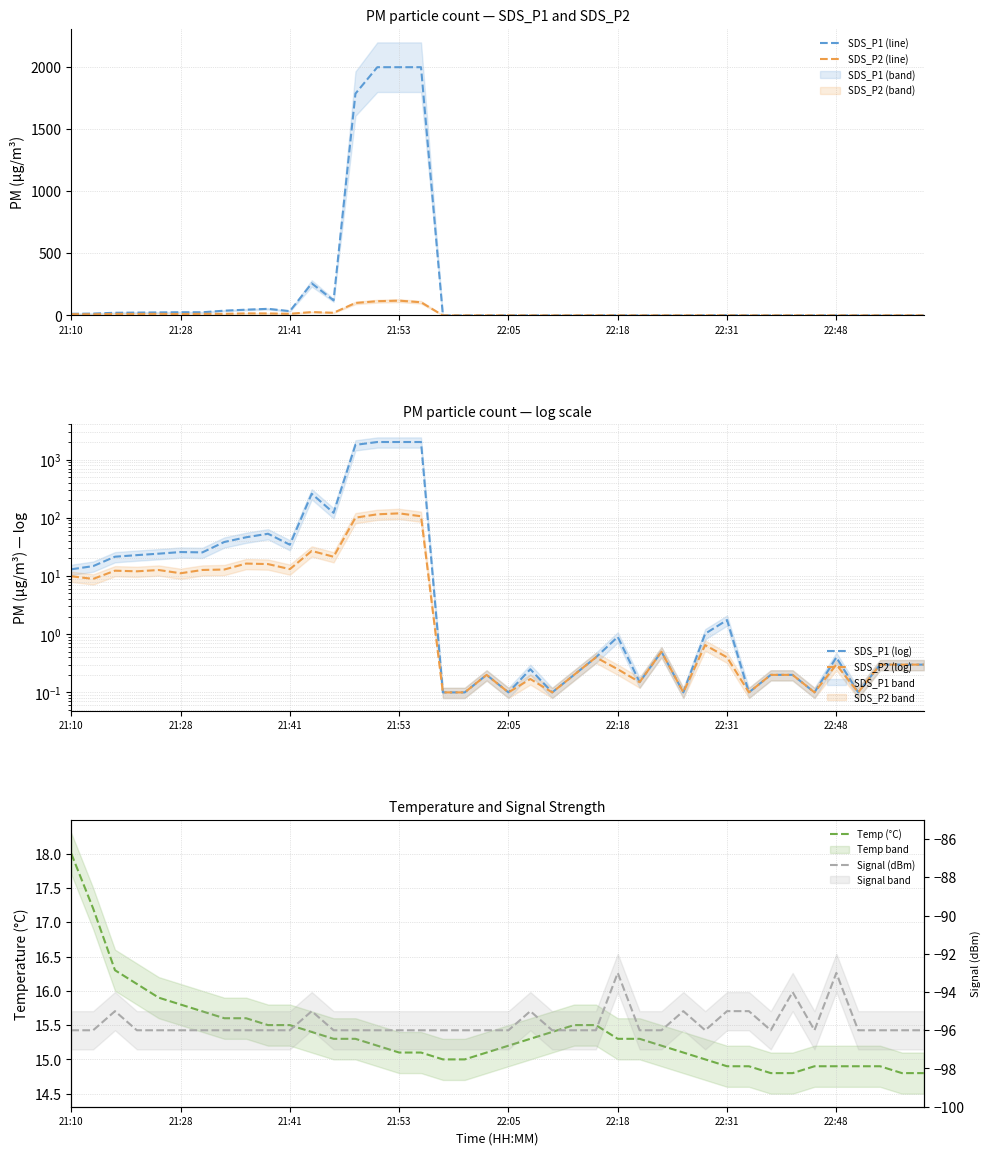

True or false: SDS_P2 (log) and SDS_P2 (line) cross at least once.

False